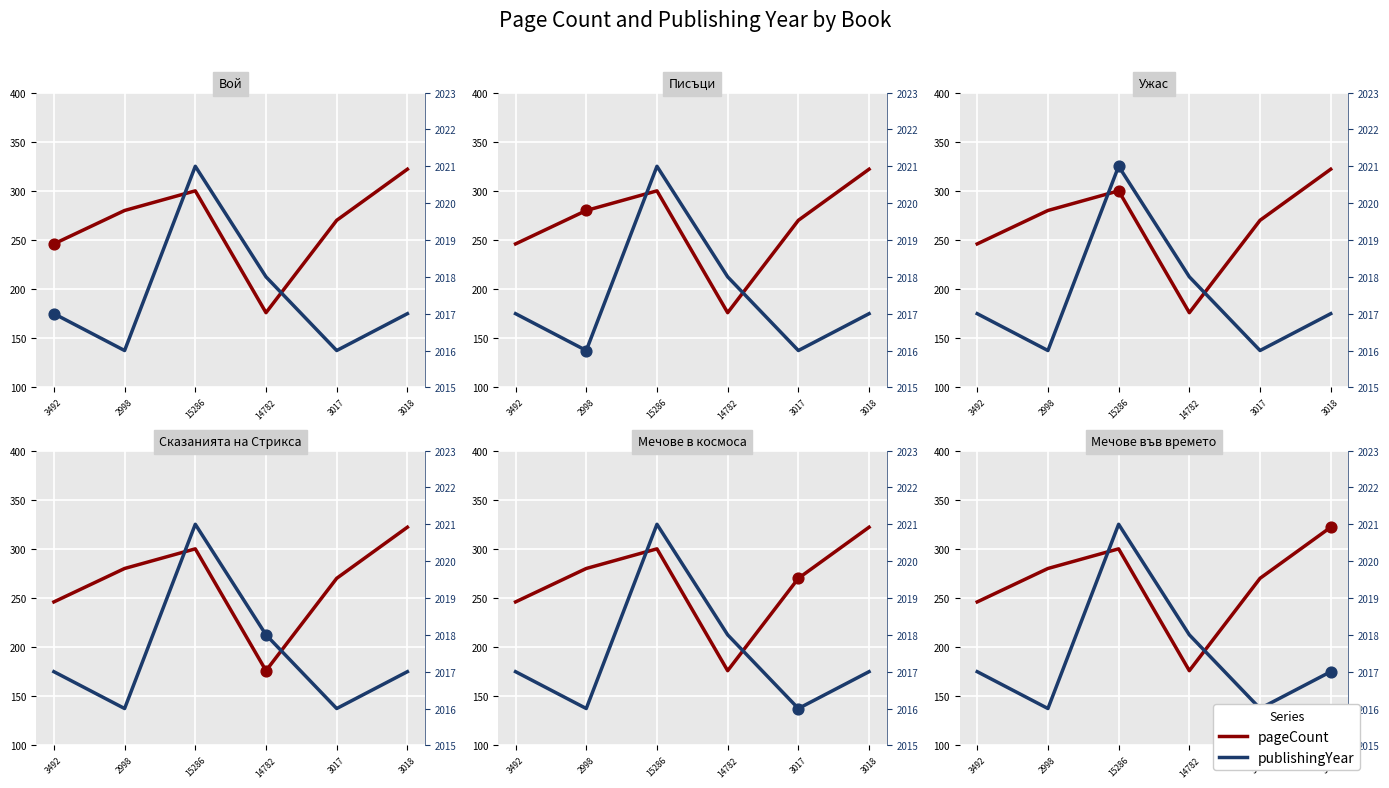

What are all the series names shown in the legend?

pageCount, publishingYear